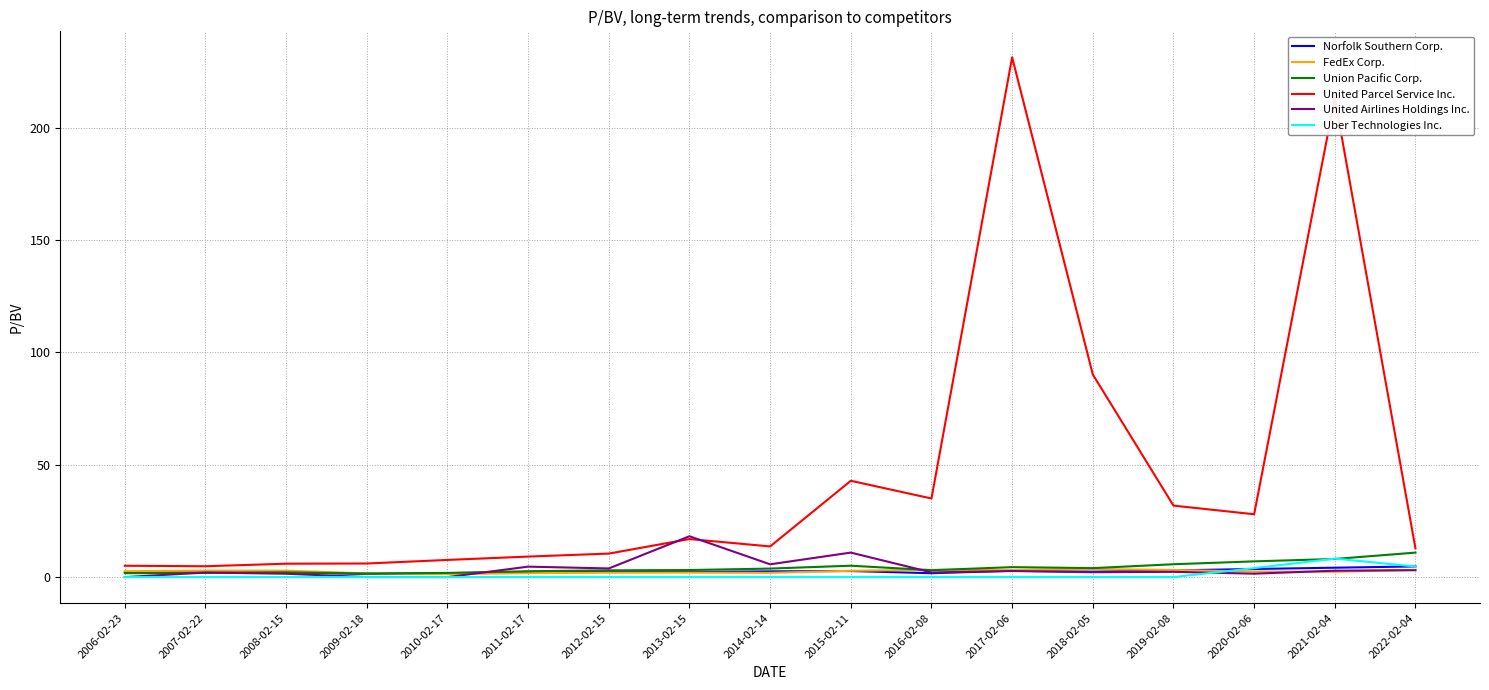

Which series has the widest spread of values?

United Parcel Service Inc.